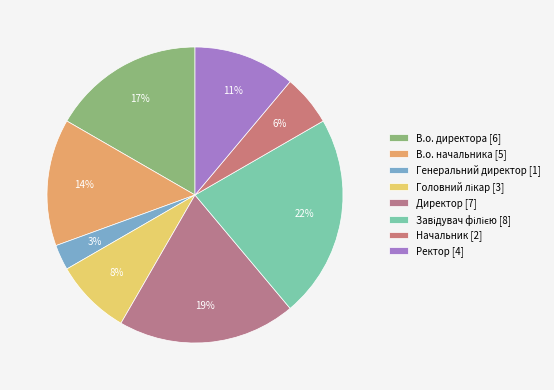

The Генеральний директор slice represents 3% of the pie. True or false?

True